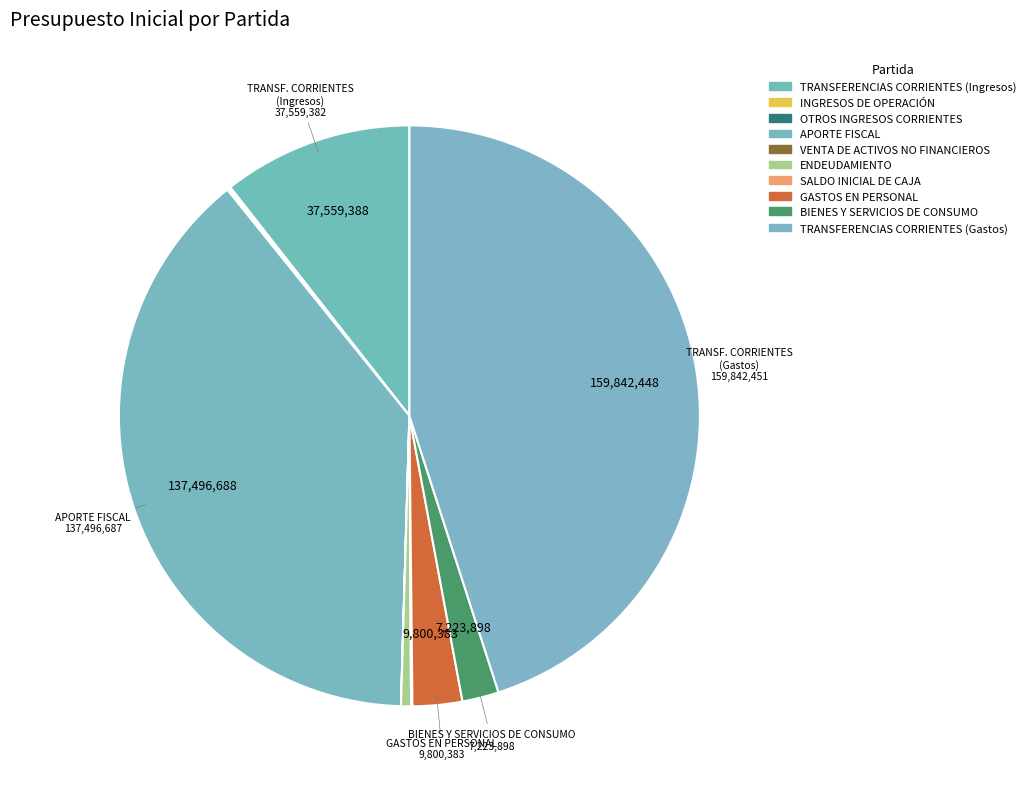

How many slices are in this pie chart?

10